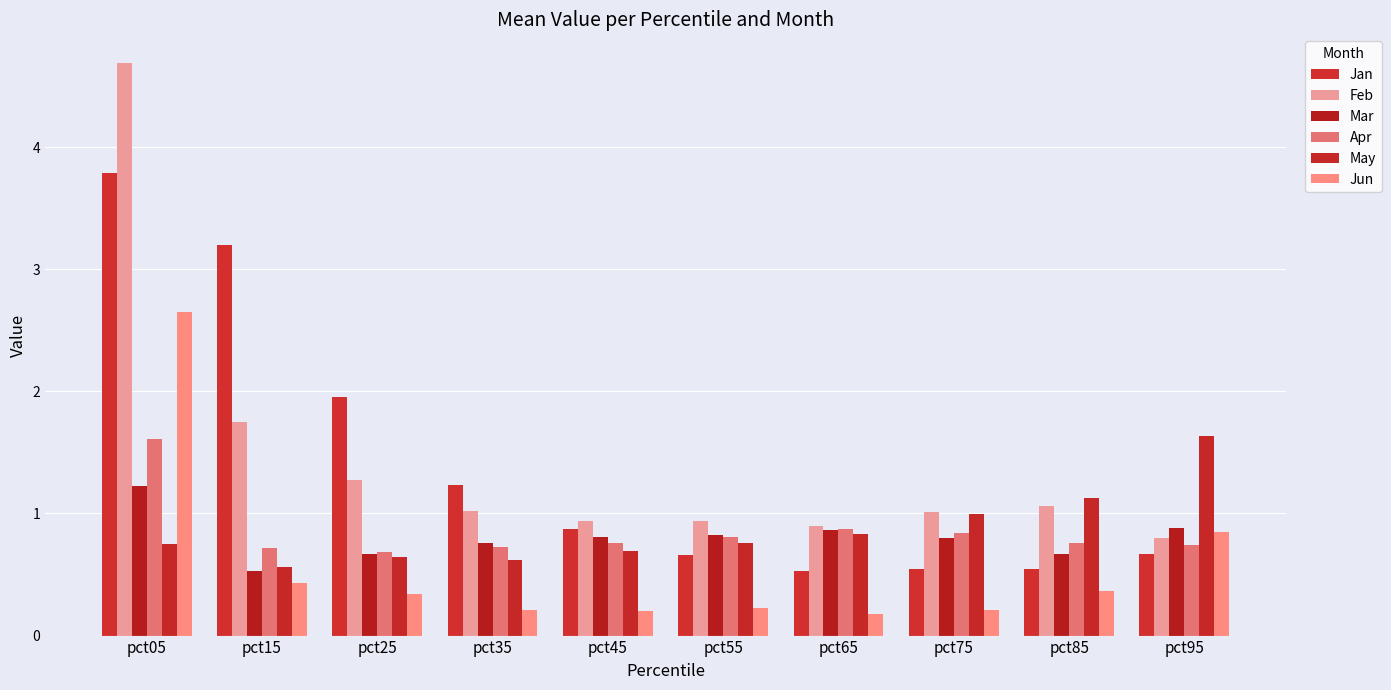

The value of Feb at pct25 is 1.3. True or false?

True